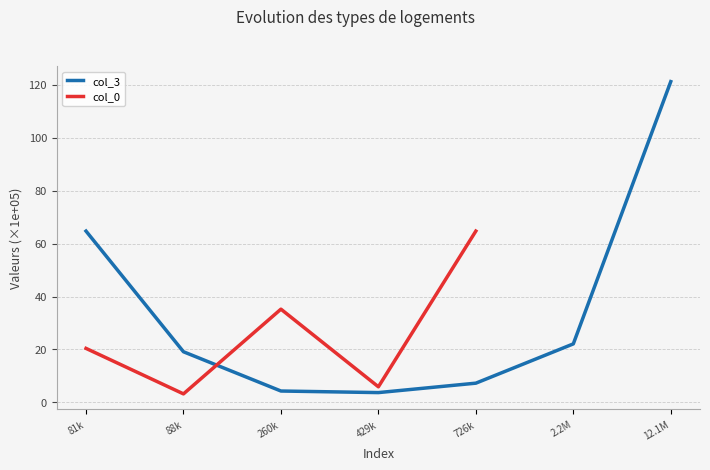

What are all the series names shown in the legend?

col_3, col_0